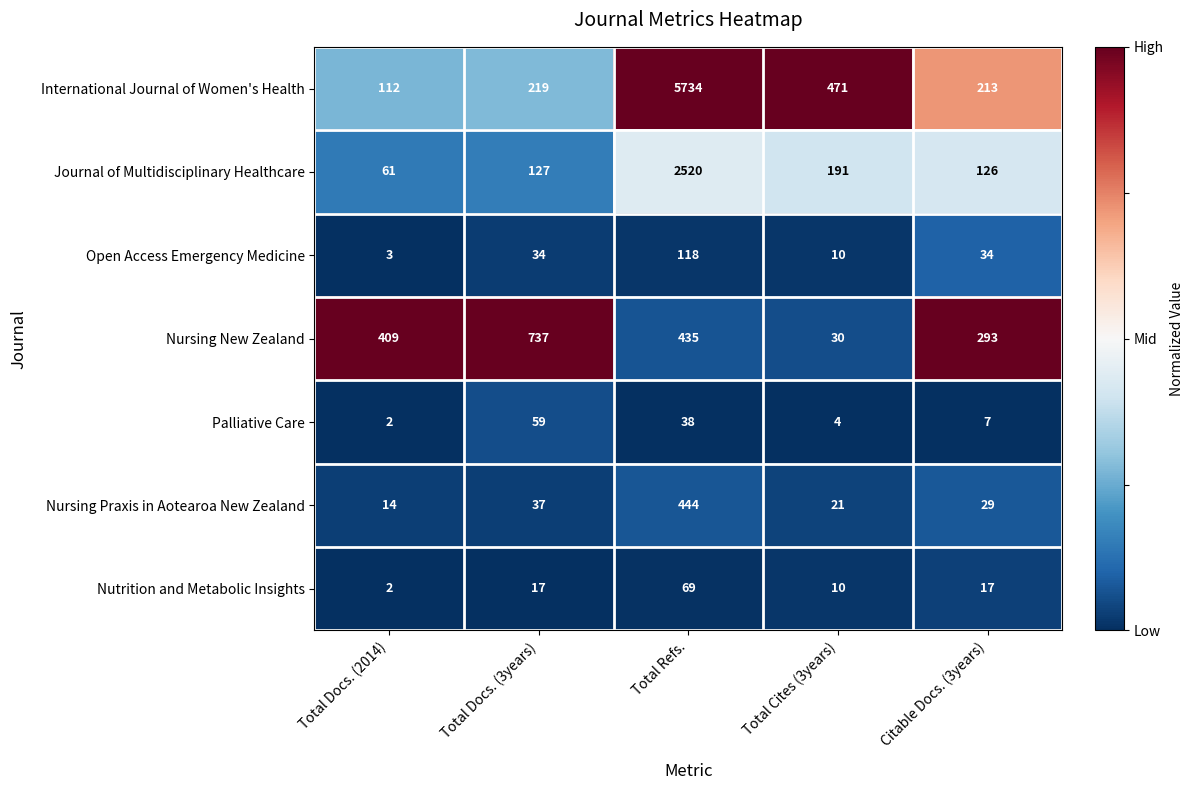

Rank the series by their maximum value, from highest to lowest.

International Journal of Women's Health, Journal of Multidisciplinary Healthcare, Nursing New Zealand, Nursing Praxis in Aotearoa New Zealand, Open Access Emergency Medicine, Nutrition and Metabolic Insights, Palliative Care